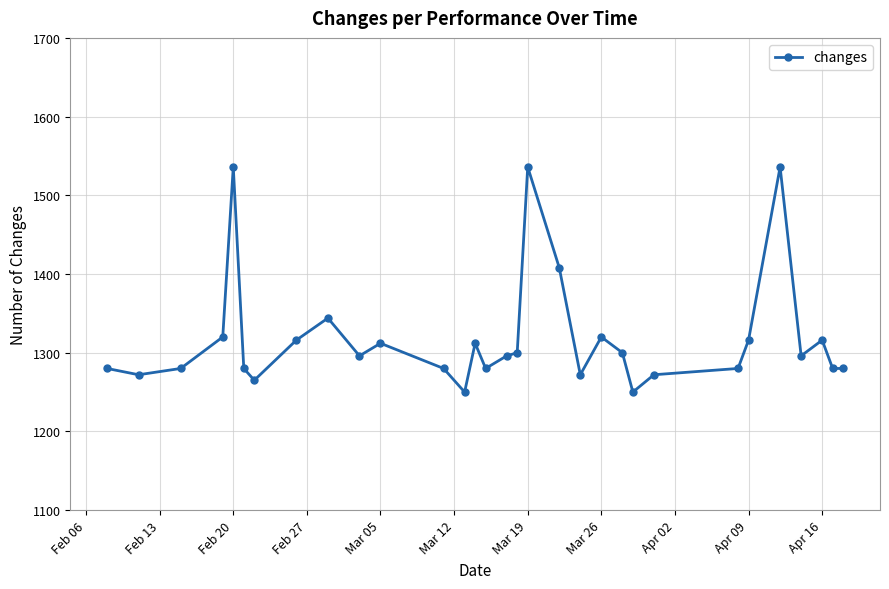

What is the sum of all values?

40881